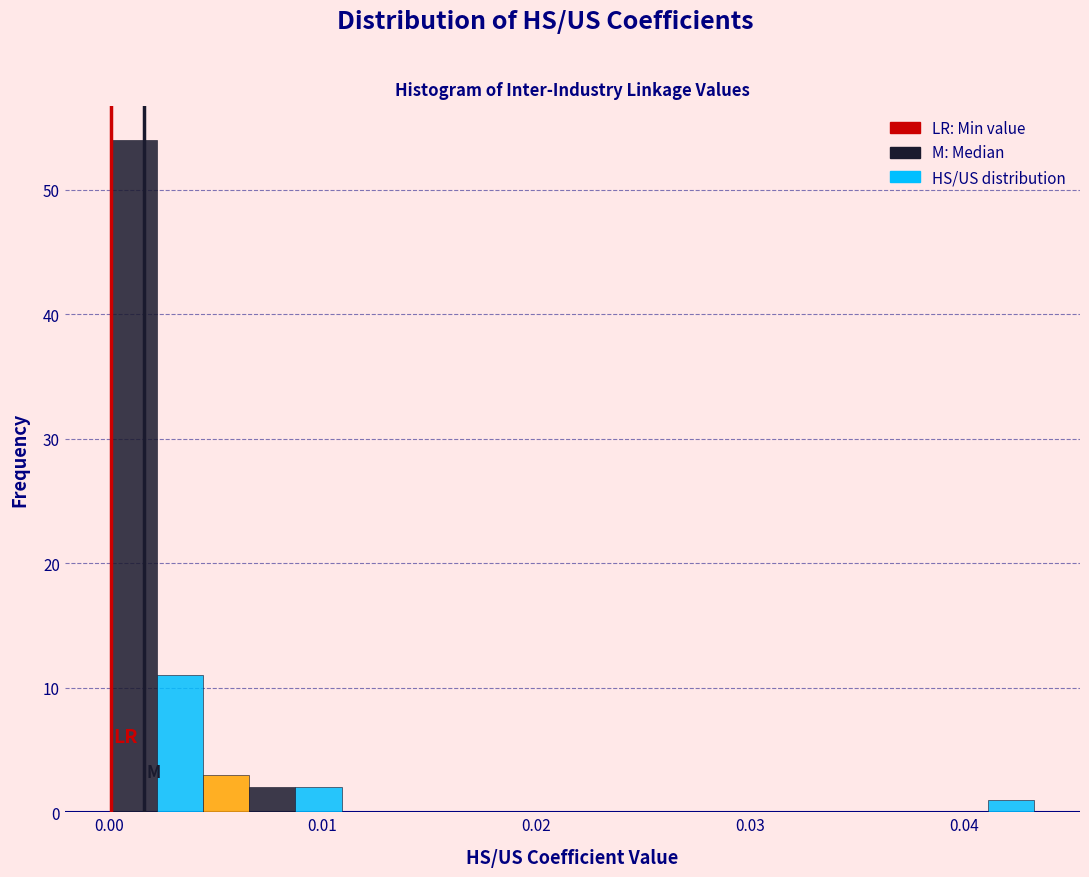

Around what value on the x-axis is the tallest bar? Give the approximate position of its centre, as read against the axis.

0.001